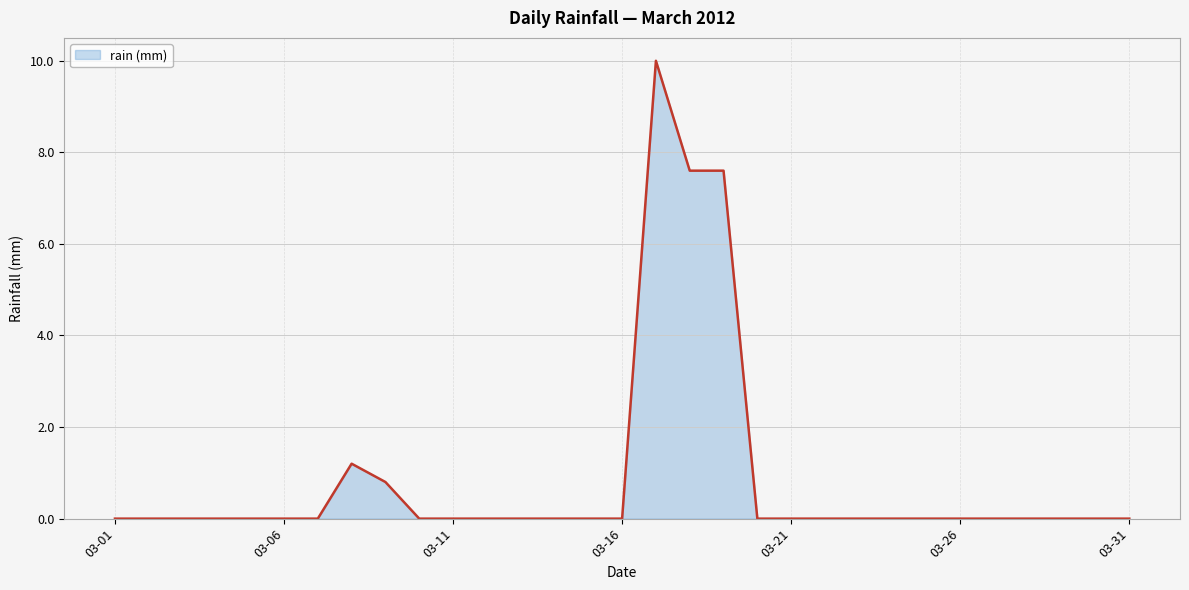

What is the maximum value shown in the chart?

10.0